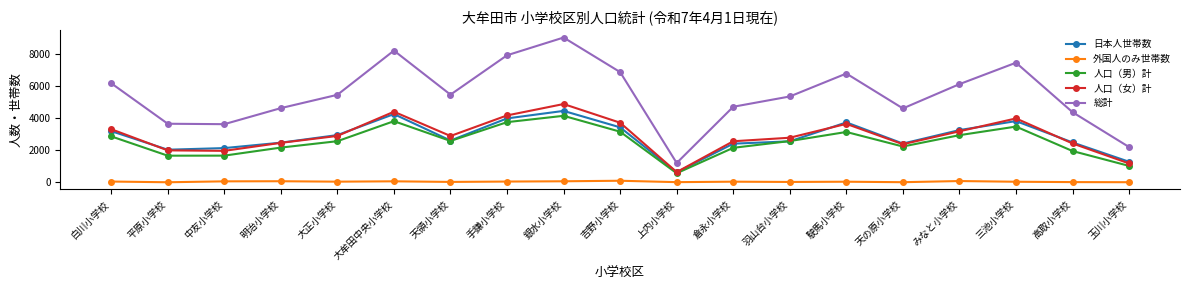

How many interior local peaks does the 人口（男）計 series have?

4